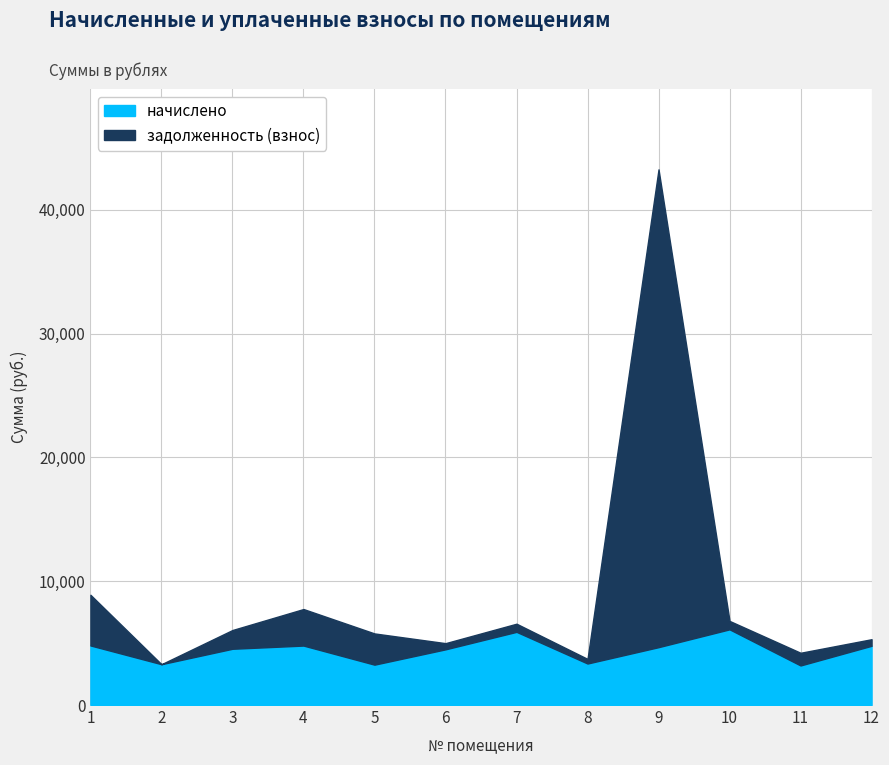

In задолженность (взнос), how many points are higher than both neighbors (excluding endpoints)?

4